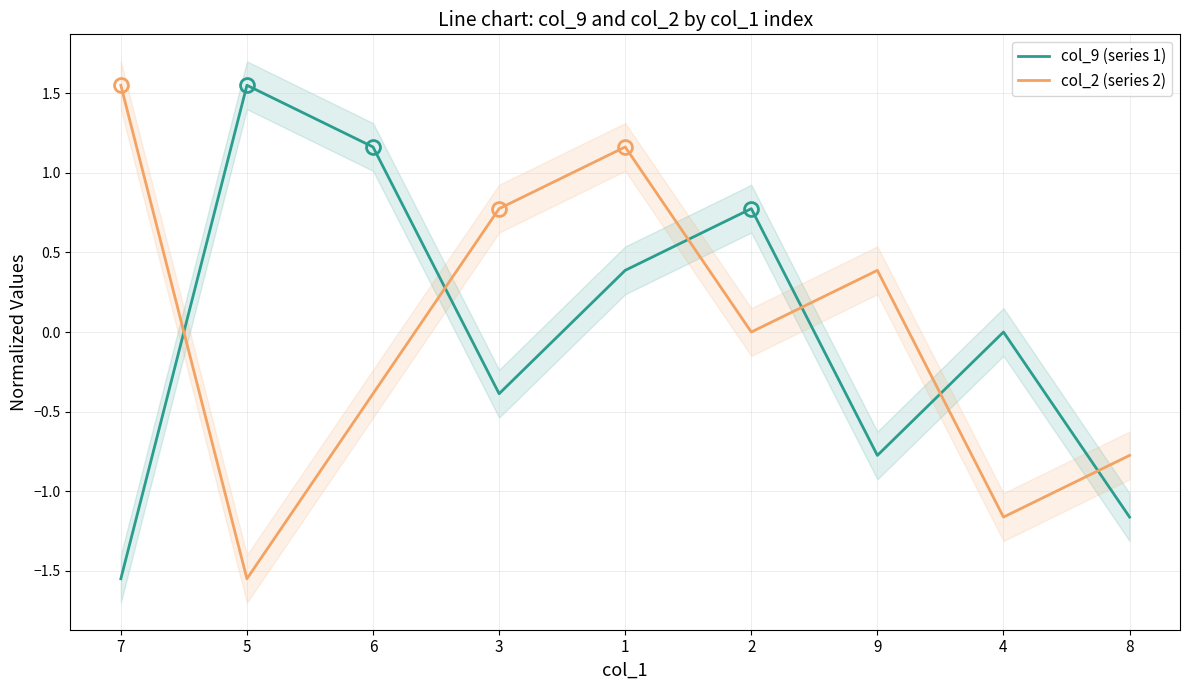

What is the total value across all series at 1?

1.5